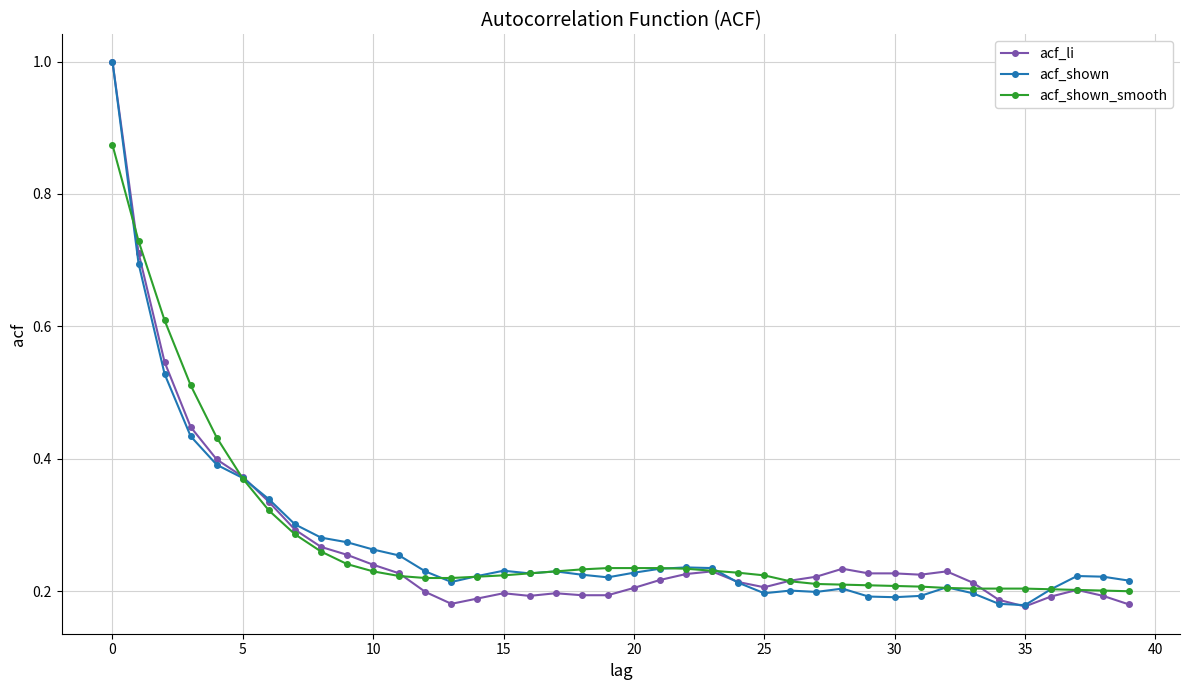

True or false: acf_shown has more than 0 points higher than both neighbors.

True